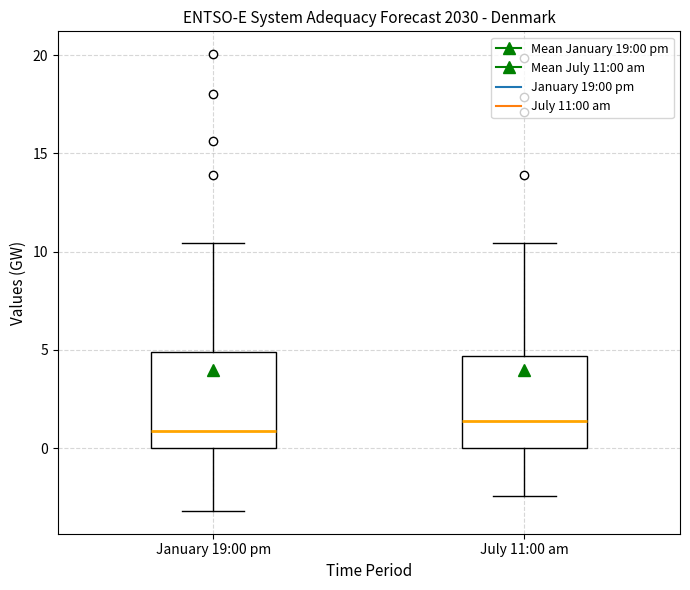

Reading left to right, transcribe this box plot: for each box, give where its median line is, the range the box spans, and where its two whiskers end, as read against the y-axis. The values are not printed on the chart, so give them approximately, as read against the axis.

January 19:00 pm: median 1.0, box 0.0 to 5.0, whiskers -3.0 to 10.5
July 11:00 am: median 1.5, box 0.0 to 4.5, whiskers -2.5 to 10.5